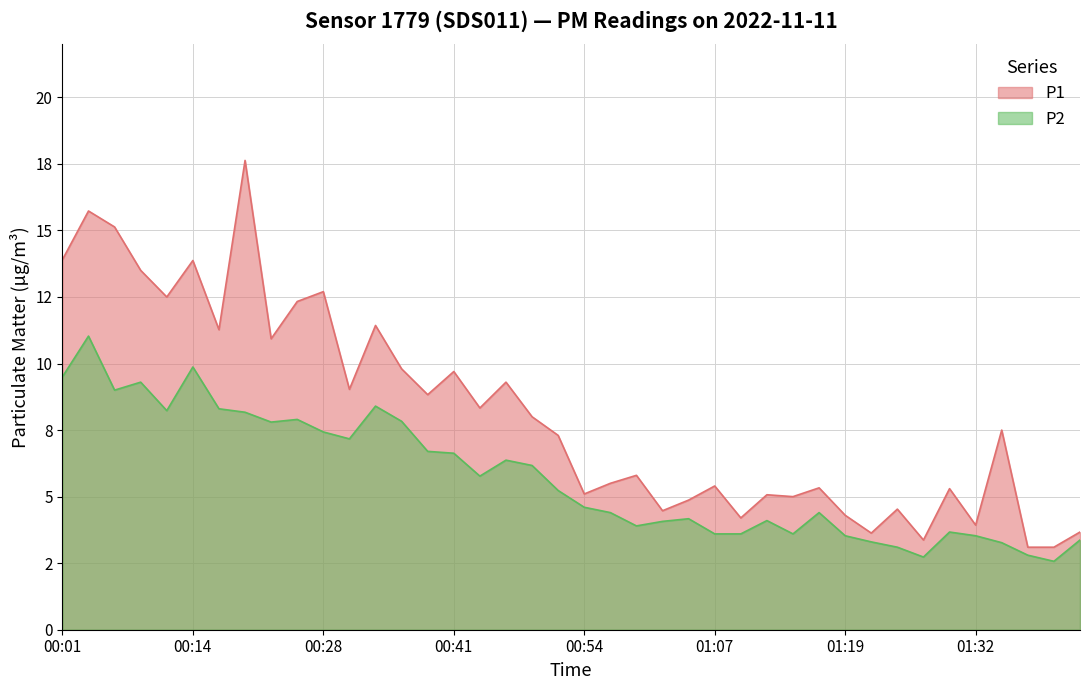

What is the sum of the P1 values at 01:22 and 00:38?

12.5